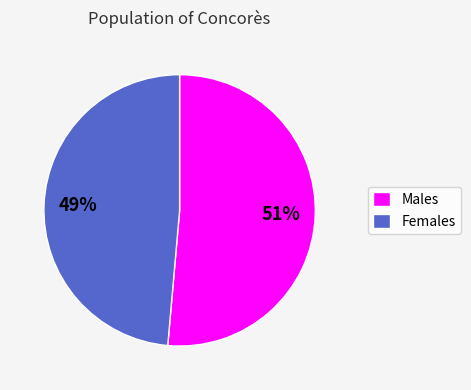

Do Males and Females together represent more than half of the pie?

Yes